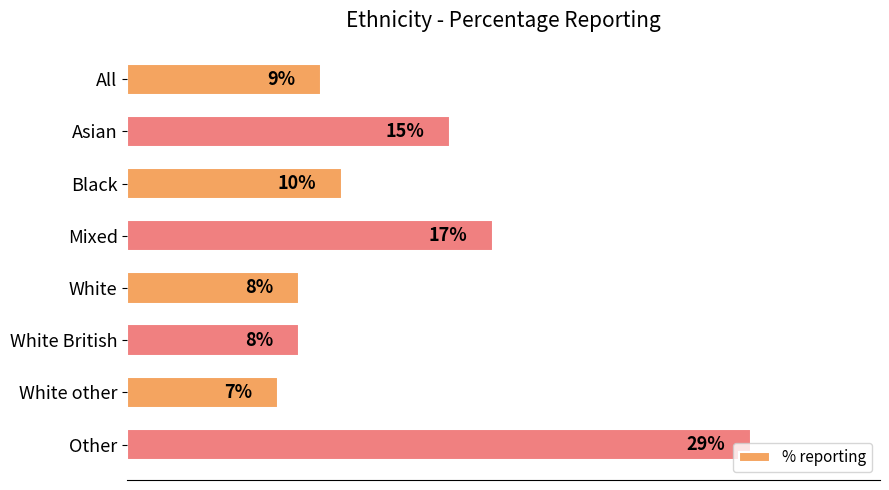

Which has a higher value, Asian or White?

Asian